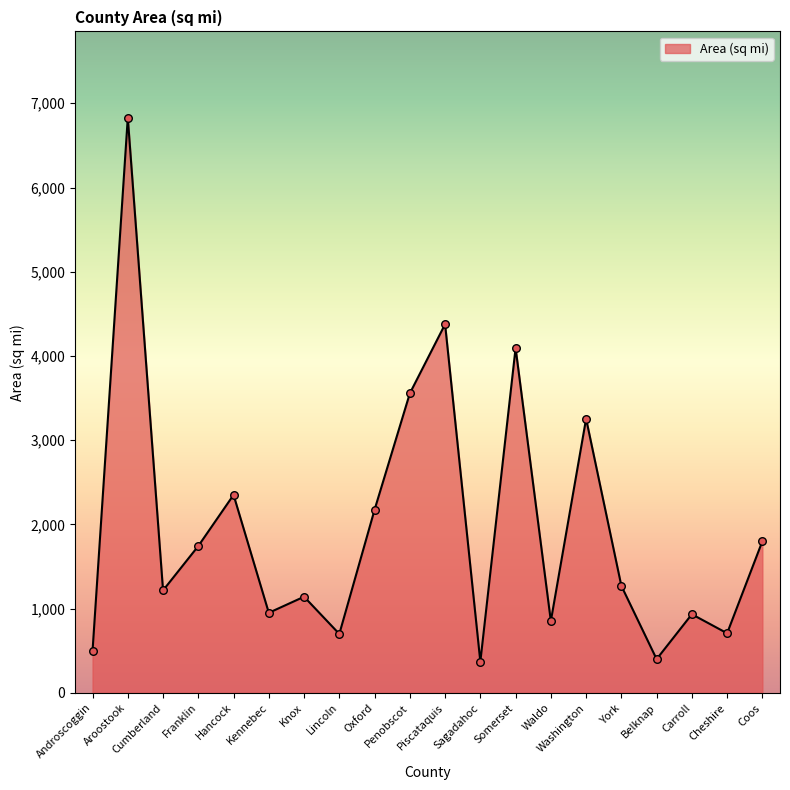

Which has a higher value, Aroostook or Androscoggin?

Aroostook